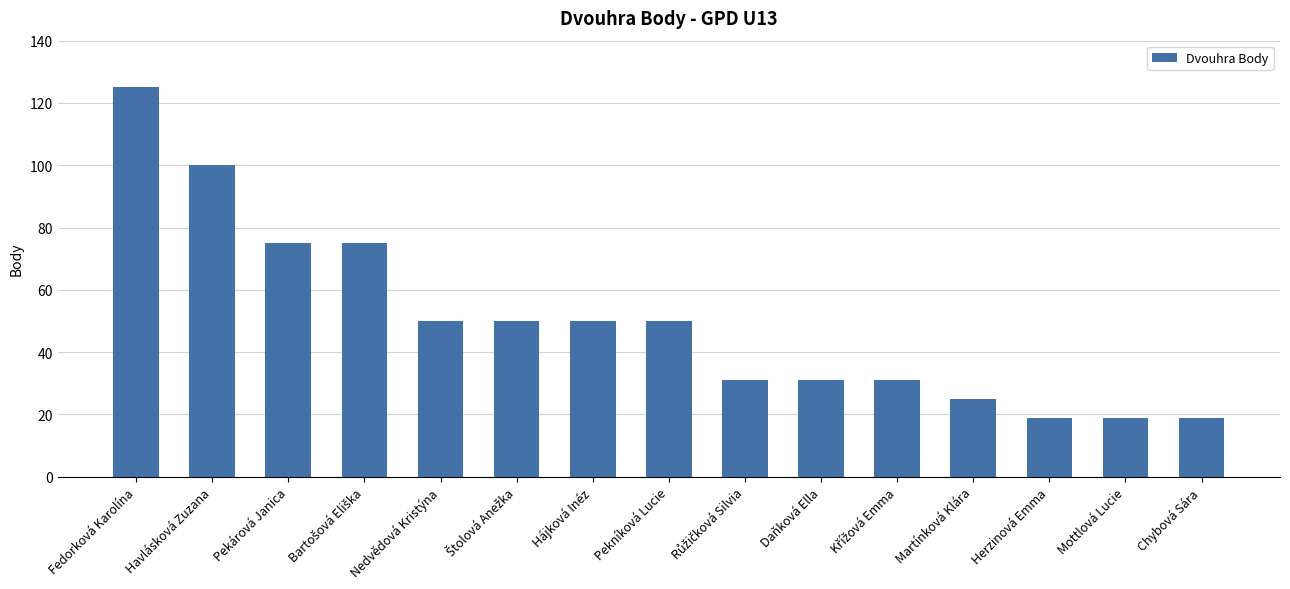

What is the change in value from Havlásková Zuzana to Mottlová Lucie?

-81